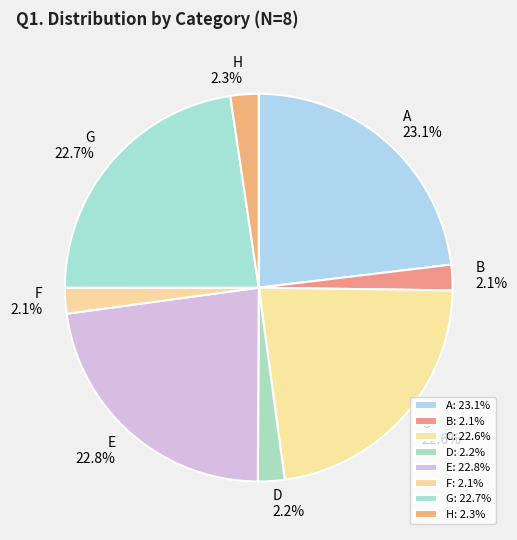

Which slice is the smallest?

B